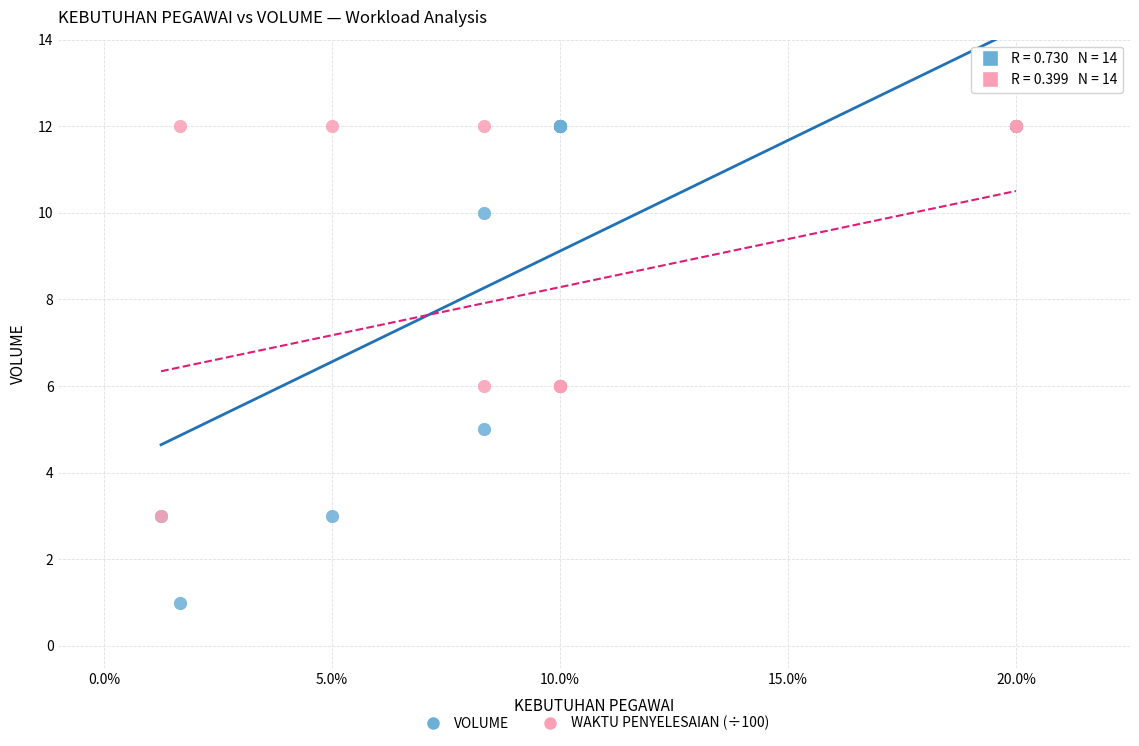

What are all the series names shown in the legend?

VOLUME, WAKTU PENYELESAIAN (÷100)